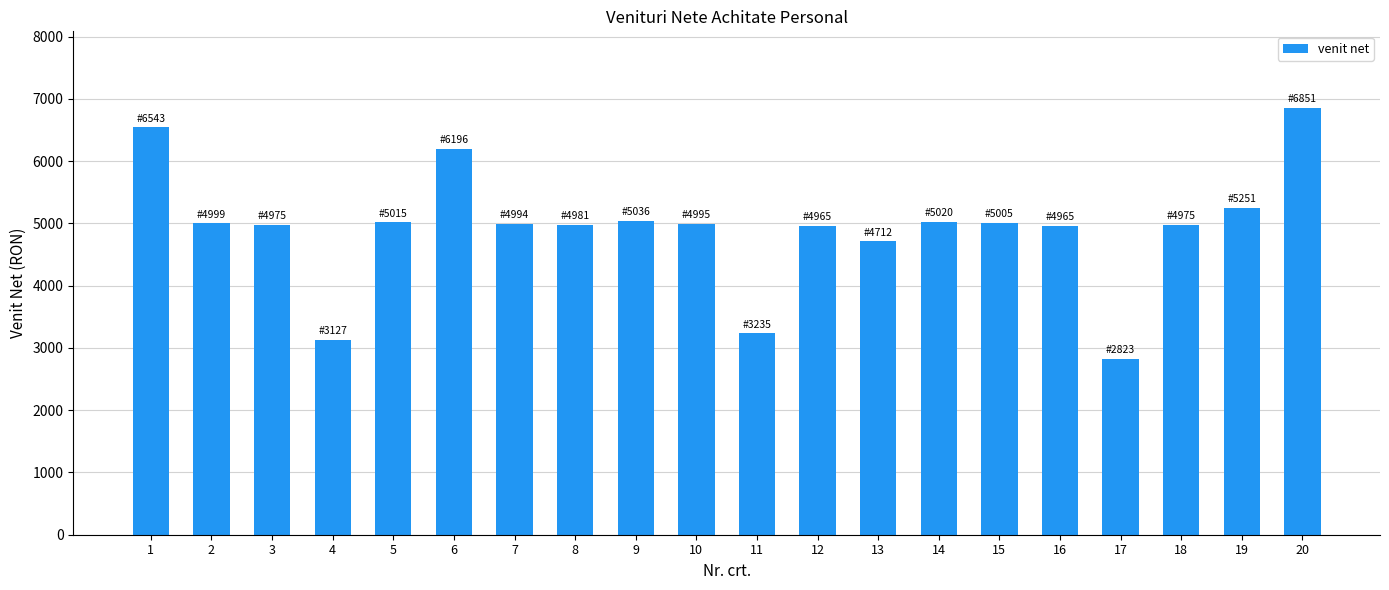

At which label does the data first exceed 4995?

1